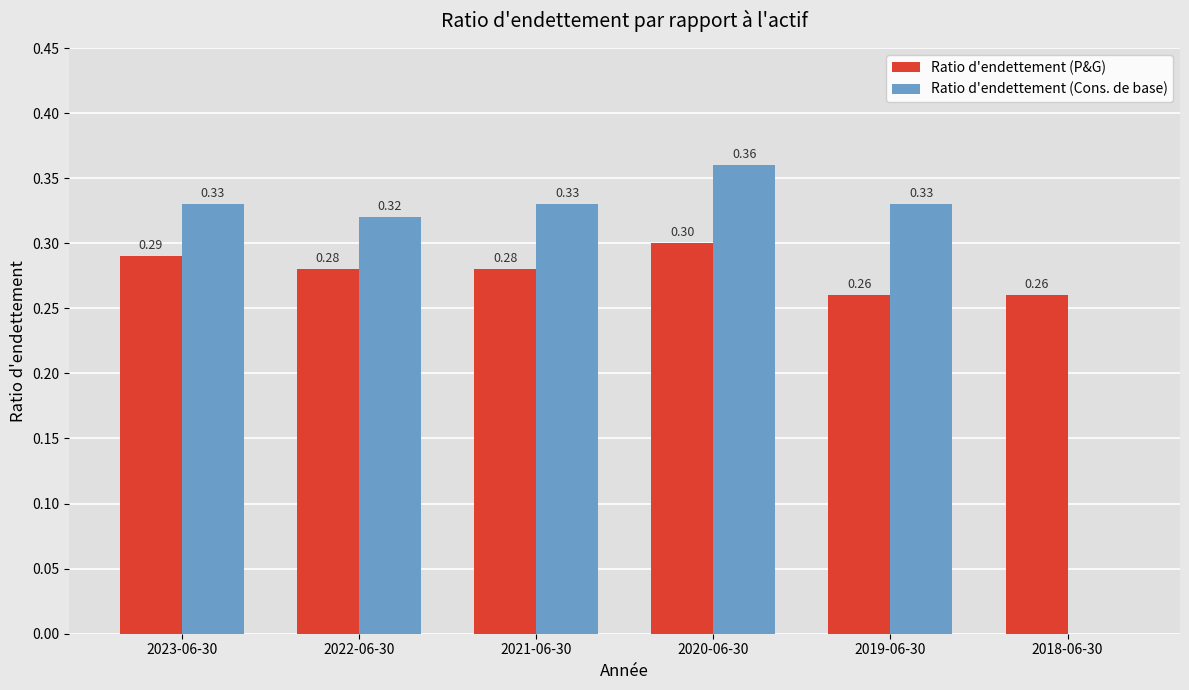

At which category is the sum across all series the highest?

2020-06-30